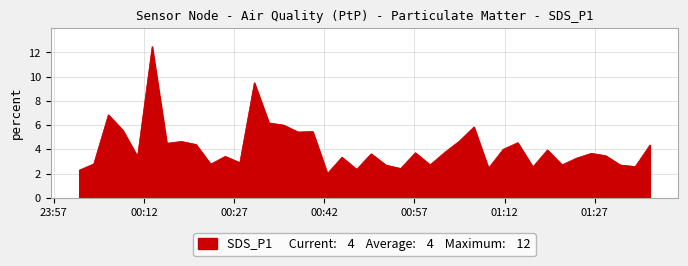

What is the difference between the maximum and minimum values?

10.5